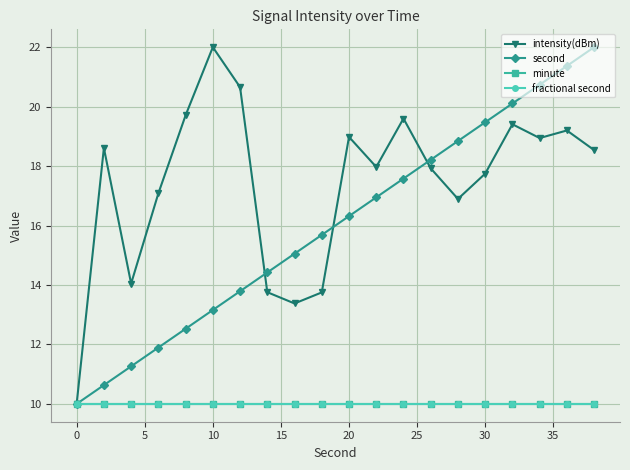

What is the minimum value for minute?

10.0